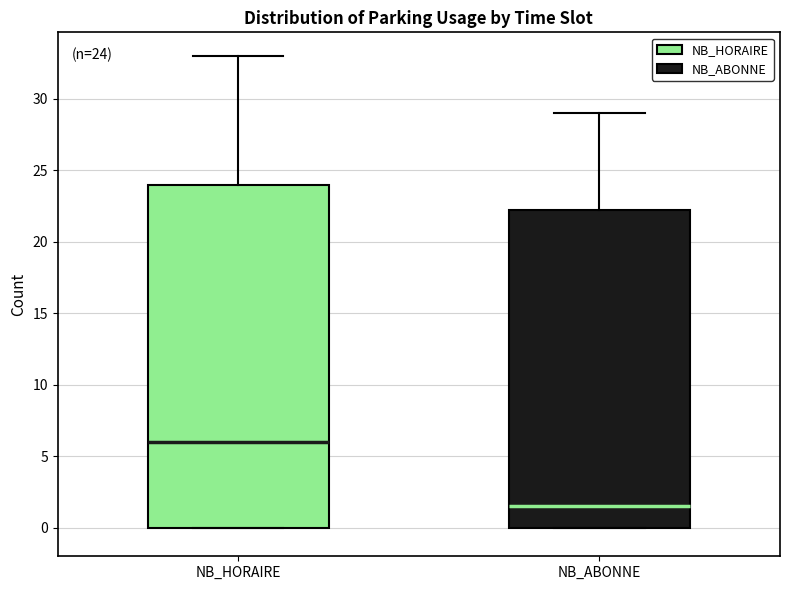

Which box has the highest median line?

NB_HORAIRE